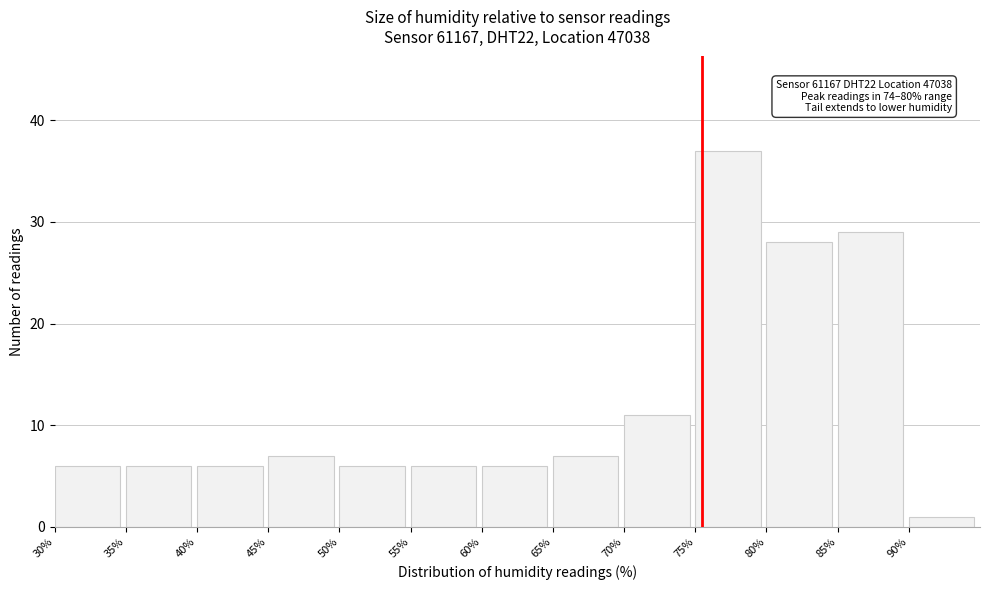

Over which range of the x-axis is the bar tallest?

75 to 80